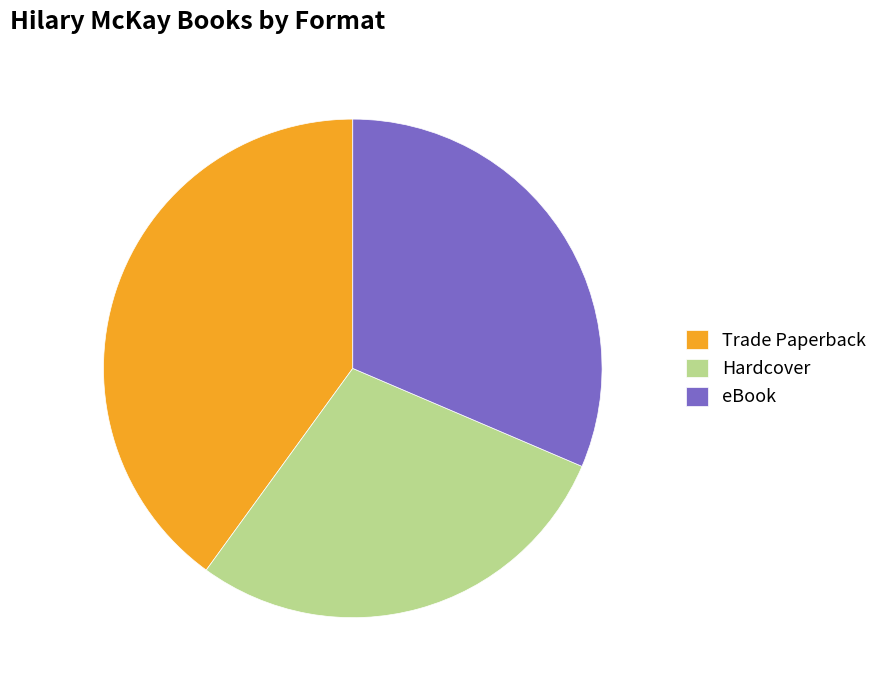

What percentage is the Trade Paperback slice, to the nearest percent?

40%